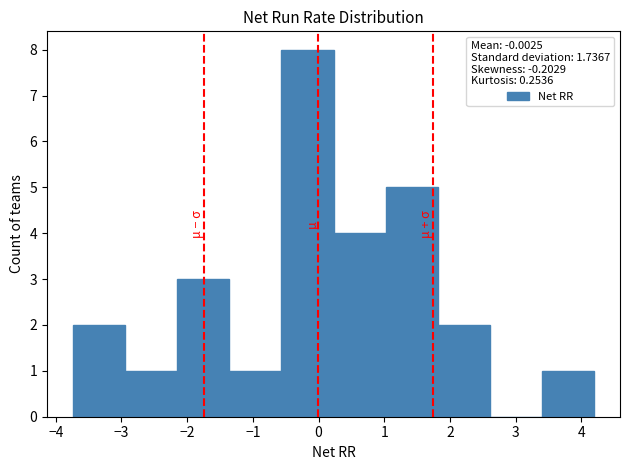

Reading left to right, list every bar in this chart as the range it spans on the x-axis followed by its height. Neither the bar edges nor the heights are printed on the chart, so give them approximately, as read against the axes.

-3.7 to -2.9: 2
-2.9 to -2.2: 1
-2.2 to -1.4: 3
-1.4 to -0.6: 1
-0.6 to 0.2: 8
0.2 to 1.0: 4
1.0 to 1.8: 5
1.8 to 2.6: 2
2.6 to 3.4: 0
3.4 to 4.2: 1